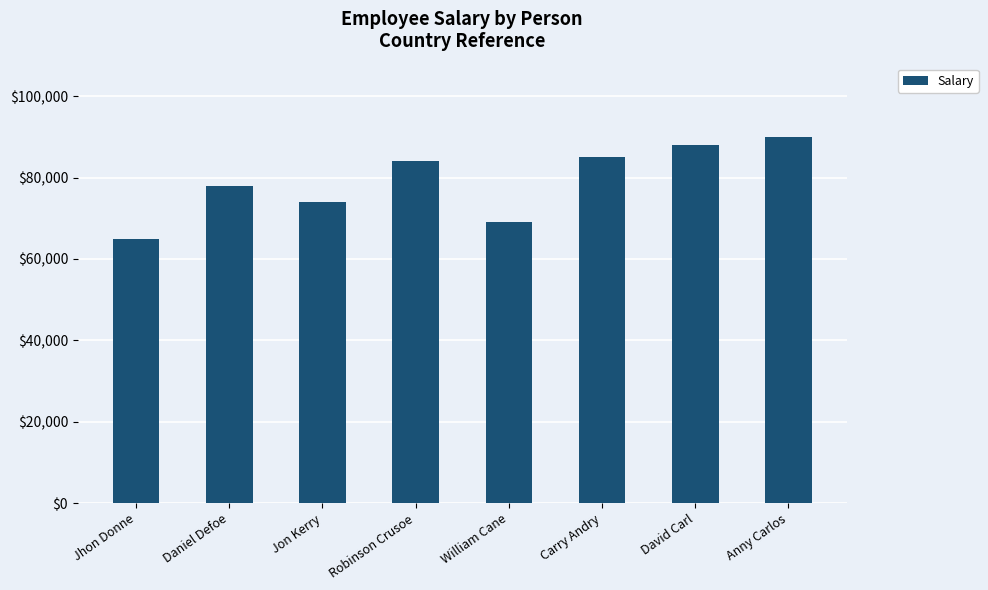

The chart shows a value of 90000 at Anny Carlos. True or false?

True